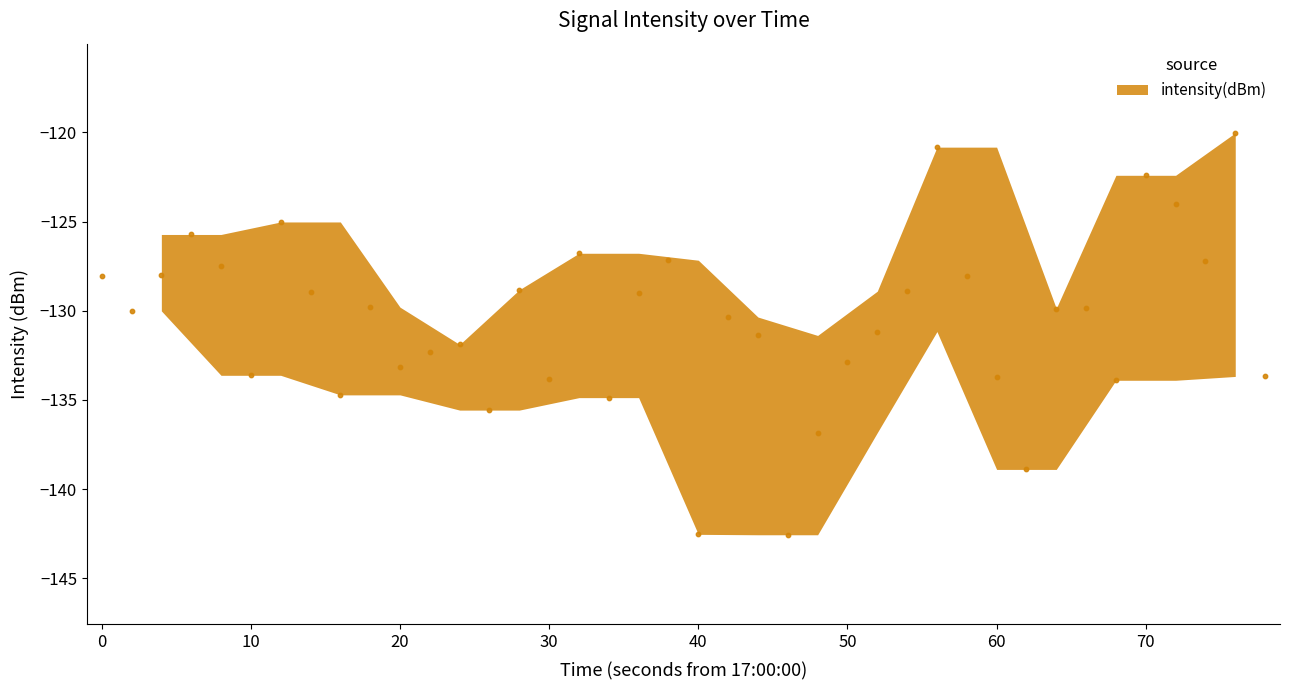

What is the range of X values (max minus min)?

78.0